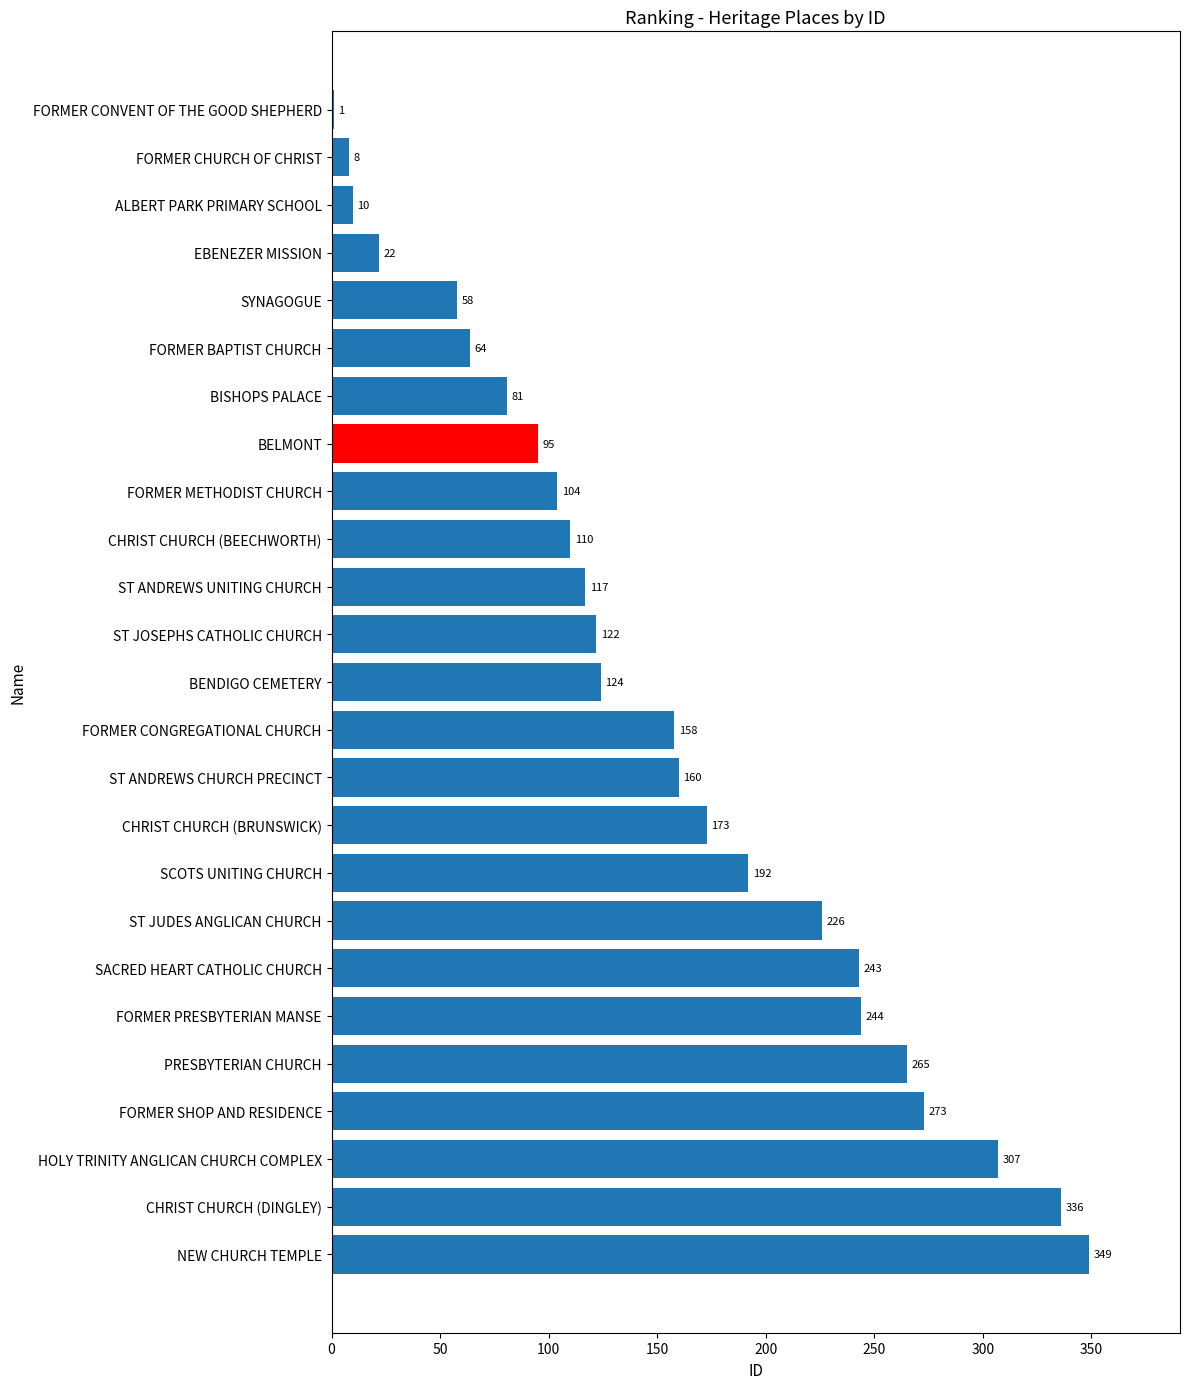

What is the sum of the values at SCOTS UNITING CHURCH and SACRED HEART CATHOLIC CHURCH?

435